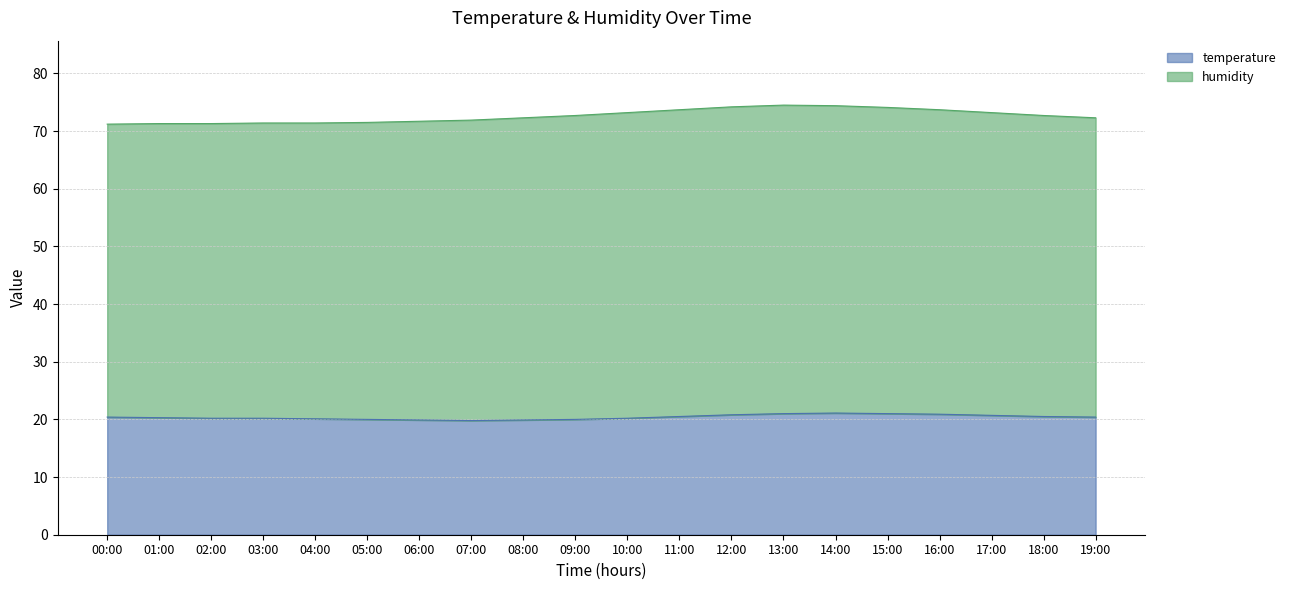

Between 12:00 and 04:00, which is larger?

12:00